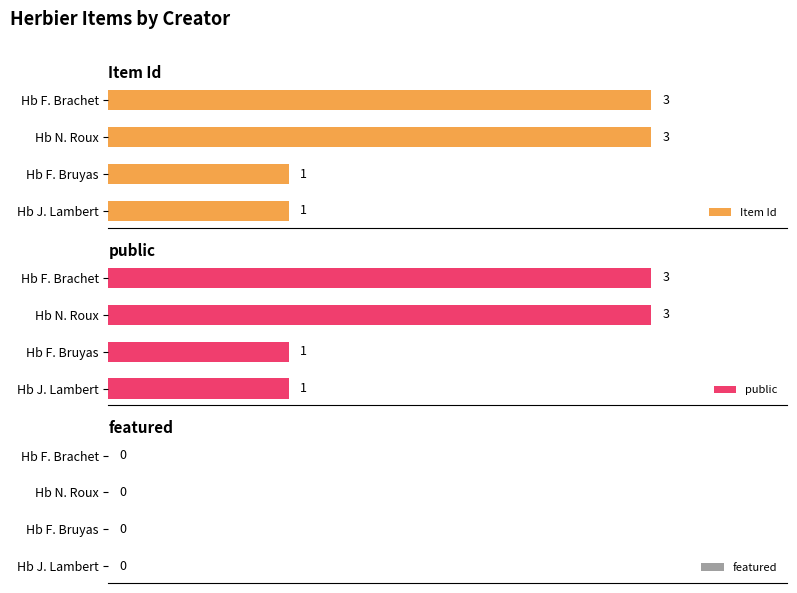

How many groups of bars are there?

4